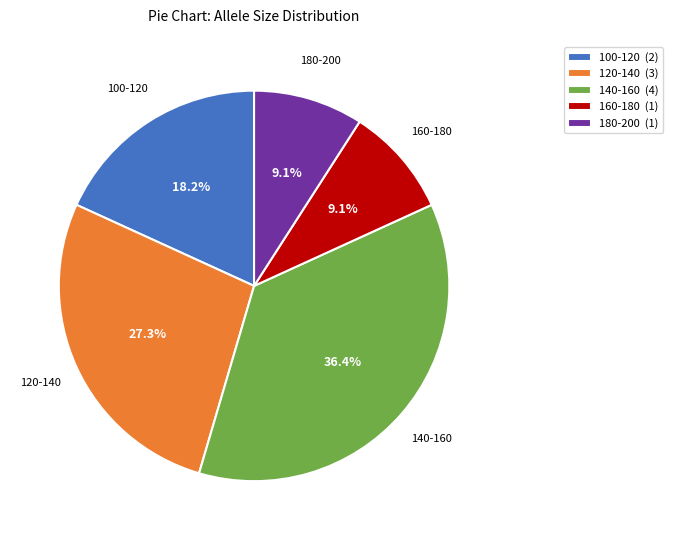

To the nearest percent, what is the average slice percentage?

20%